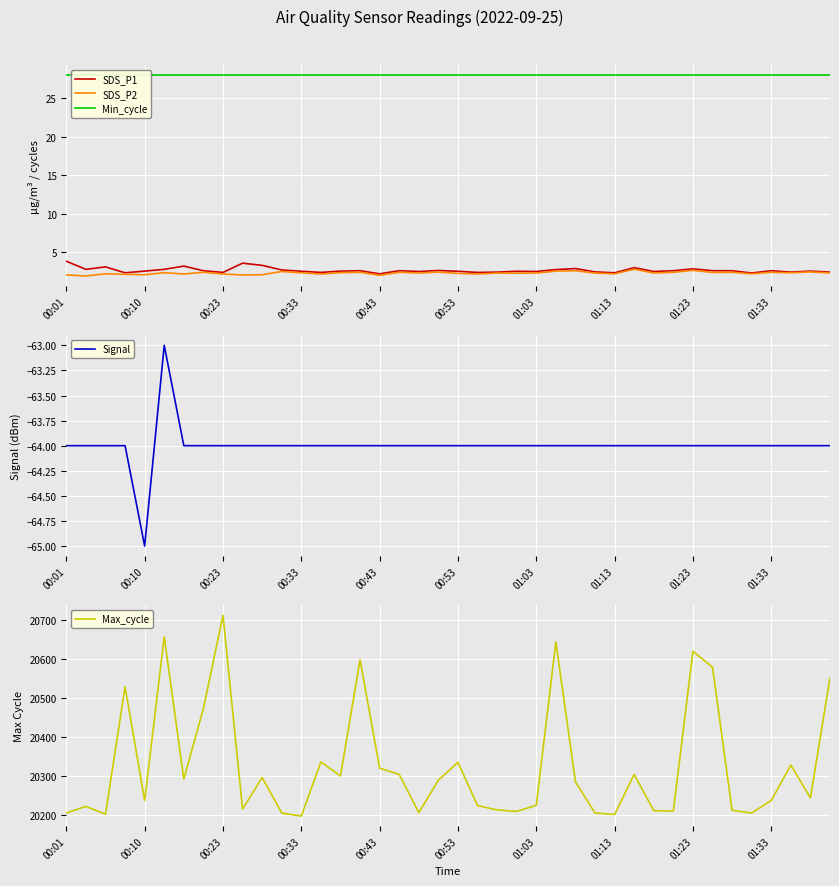

In Max_cycle, how many points are higher than both neighbors (excluding endpoints)?

12